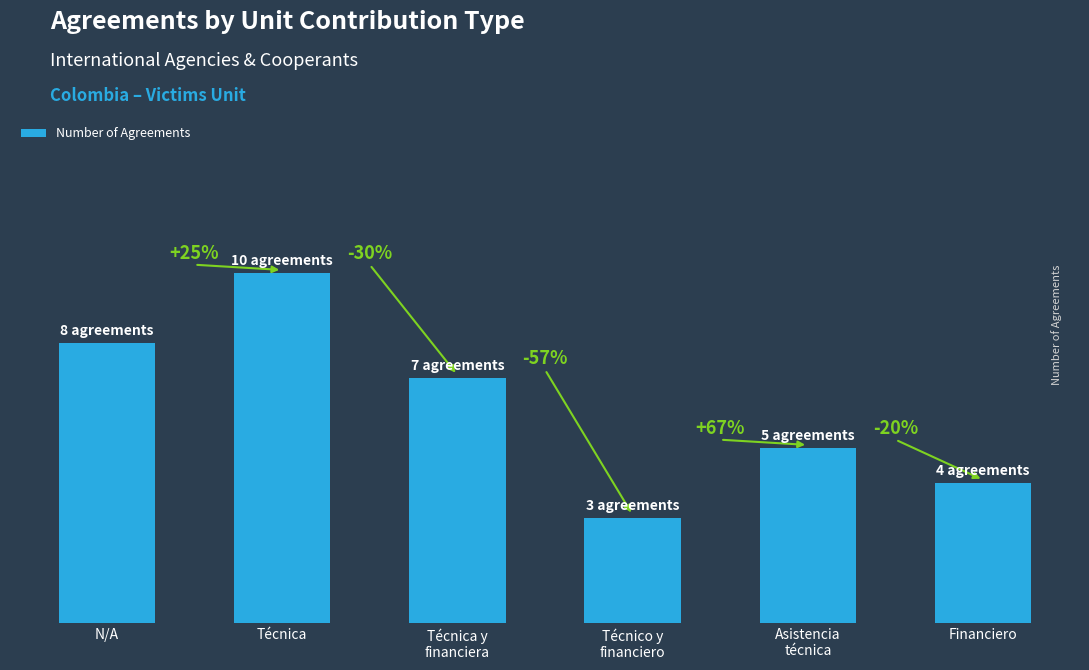

What is the approximate value at N/A?

8